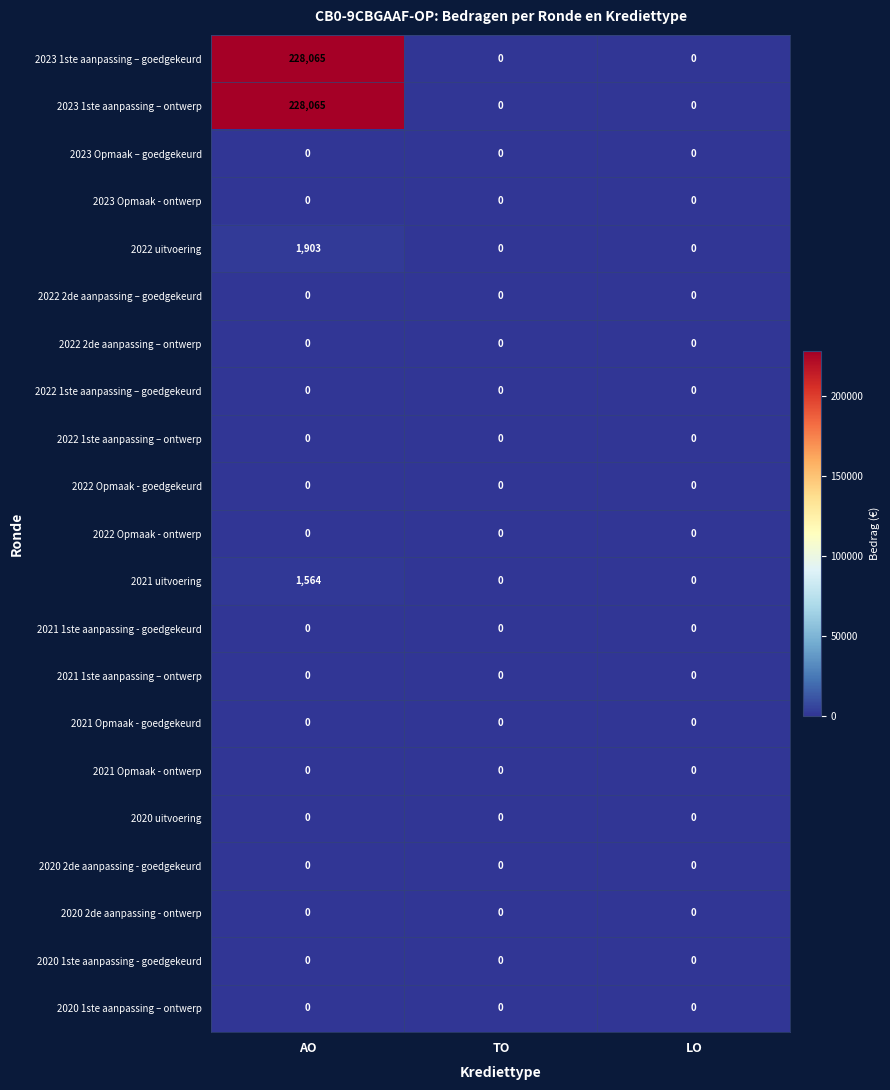

What is the difference between the highest and lowest values at AO?

228065